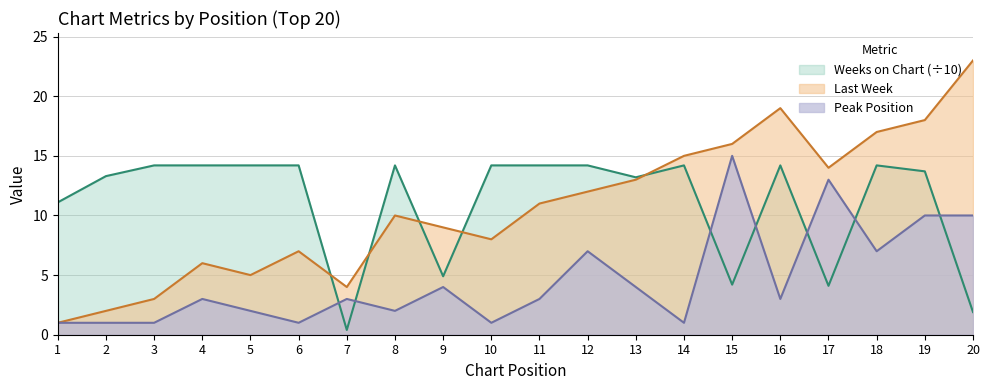

Reading left to right, extract all data points from this chart.

Last Week: 1.0	2.0	3.0	6.0	5.0	7.0	4.0	10.0	9.0	8.0	11.0	12.0	13.0	15.0	16.0	19.0	14.0	17.0	18.0	23.0
Peak Position: 1.0	1.0	1.0	3.0	2.0	1.0	3.0	2.0	4.0	1.0	3.0	7.0	4.0	1.0	15.0	3.0	13.0	7.0	10.0	10.0
Weeks on Chart: 11.1	13.3	14.2	14.2	14.2	14.2	0.4	14.2	4.9	14.2	14.2	14.2	13.2	14.2	4.2	14.2	4.1	14.2	13.7	1.9